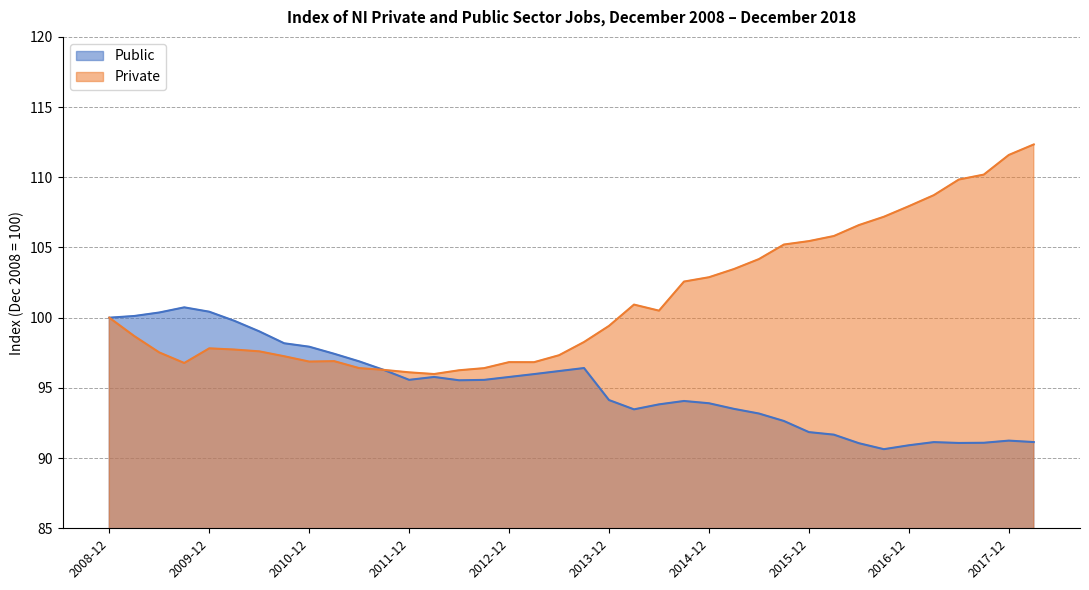

How many times do Private and Public cross each other?

1